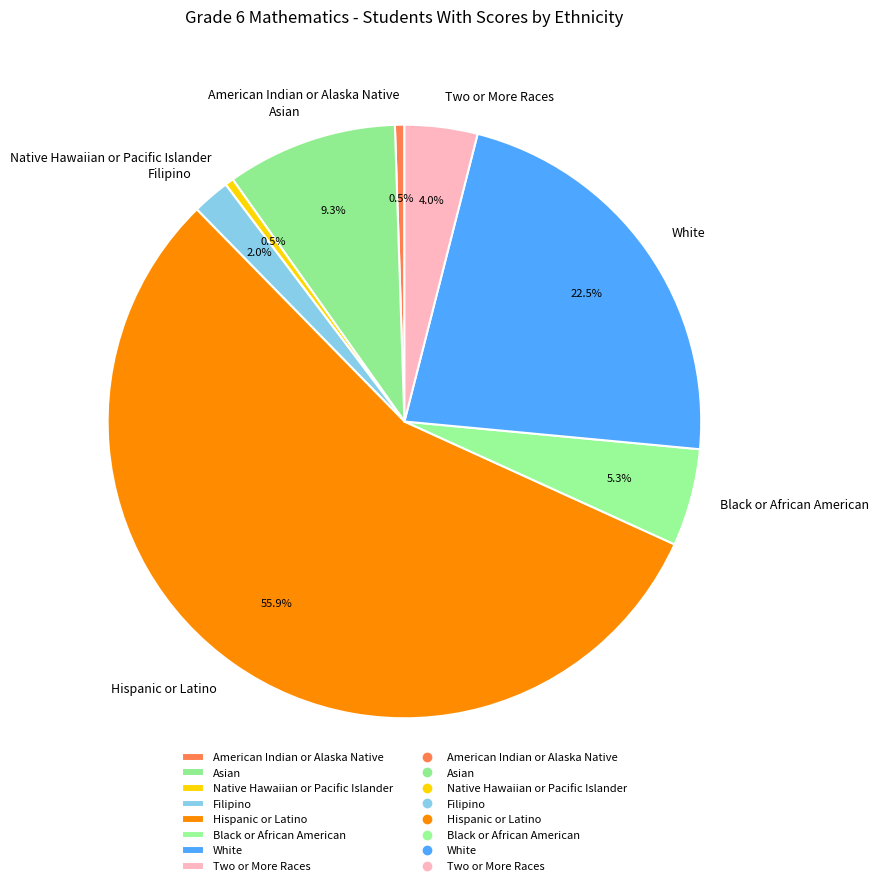

Which slice is the largest?

Hispanic or Latino